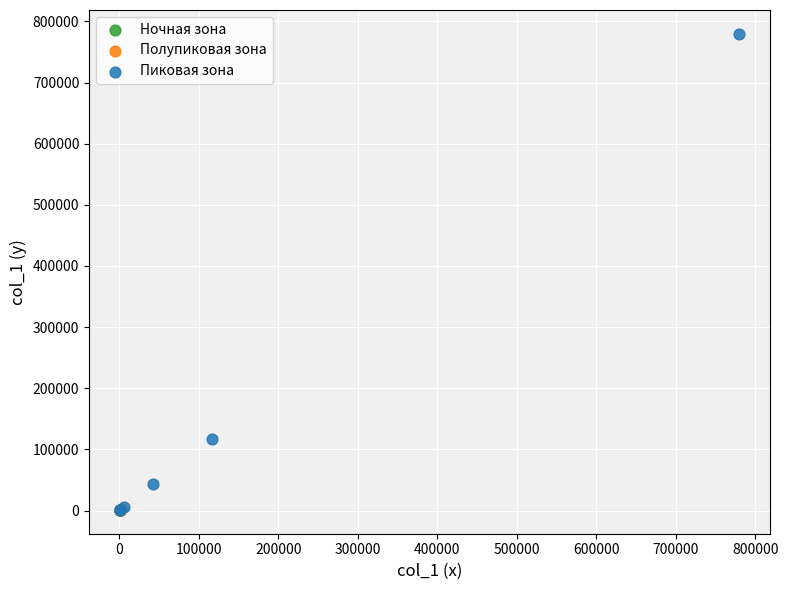

Which series contains the highest Y value?

Пиковая зона